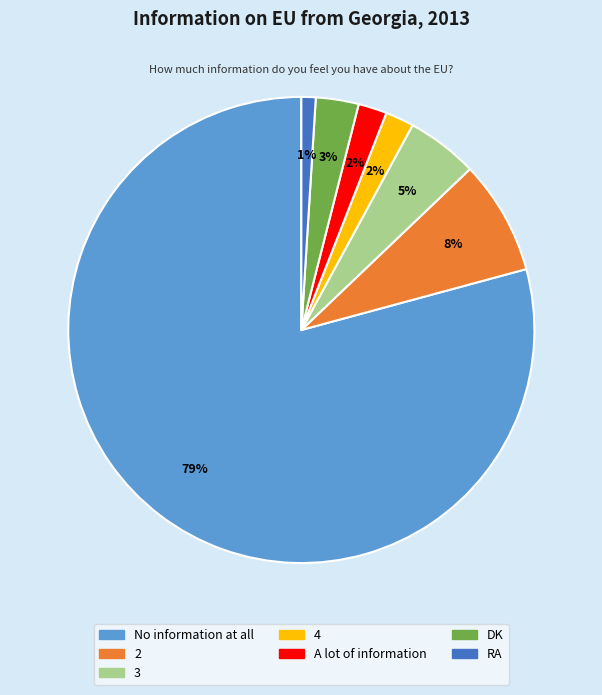

To the nearest percent, what portion does No information at all represent?

79%